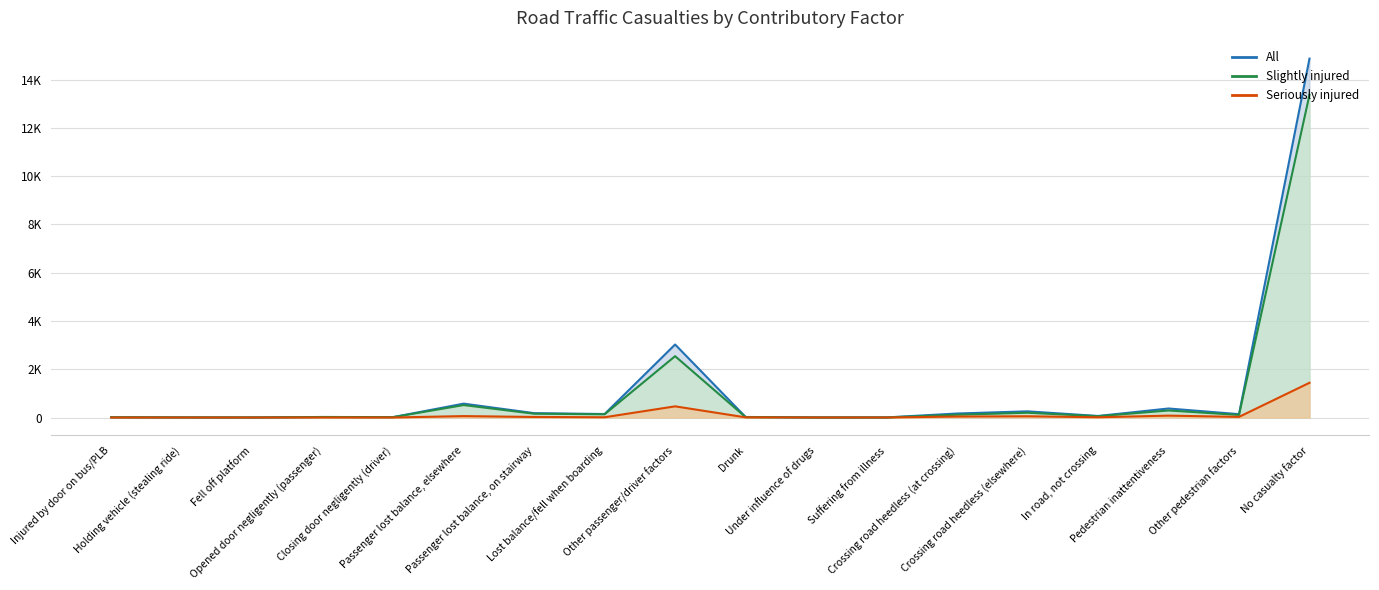

Reading left to right, what are all the values shown in this chart?

All: Injured by door on bus/PLB=11	Holding vehicle (stealing ride)=5	Fell off platform=2	Opened door negligently (passenger)=22	Closing door negligently (driver)=17	Passenger lost balance, elsewhere=575	Passenger lost balance, on stairway=181	Lost balance/fell when boarding=145	Other passenger/driver factors=3026	Drunk=23	Under influence of drugs=3	Suffering from illness=4	Crossing road heedless (at crossing)=166	Crossing road heedless (elsewhere)=256	In road, not crossing=64	Pedestrian inattentiveness=374	Other pedestrian factors=139	No casualty factor=14874
Slightly injured: Injured by door on bus/PLB=11	Holding vehicle (stealing ride)=4	Fell off platform=2	Opened door negligently (passenger)=21	Closing door negligently (driver)=16	Passenger lost balance, elsewhere=516	Passenger lost balance, on stairway=158	Lost balance/fell when boarding=134	Other passenger/driver factors=2542	Drunk=16	Under influence of drugs=1	Suffering from illness=2	Crossing road heedless (at crossing)=116	Crossing road heedless (elsewhere)=198	In road, not crossing=53	Pedestrian inattentiveness=292	Other pedestrian factors=107	No casualty factor=13376
Seriously injured: Injured by door on bus/PLB=0	Holding vehicle (stealing ride)=0	Fell off platform=0	Opened door negligently (passenger)=1	Closing door negligently (driver)=1	Passenger lost balance, elsewhere=59	Passenger lost balance, on stairway=23	Lost balance/fell when boarding=11	Other passenger/driver factors=463	Drunk=7	Under influence of drugs=2	Suffering from illness=1	Crossing road heedless (at crossing)=40	Crossing road heedless (elsewhere)=52	In road, not crossing=11	Pedestrian inattentiveness=78	Other pedestrian factors=26	No casualty factor=1439